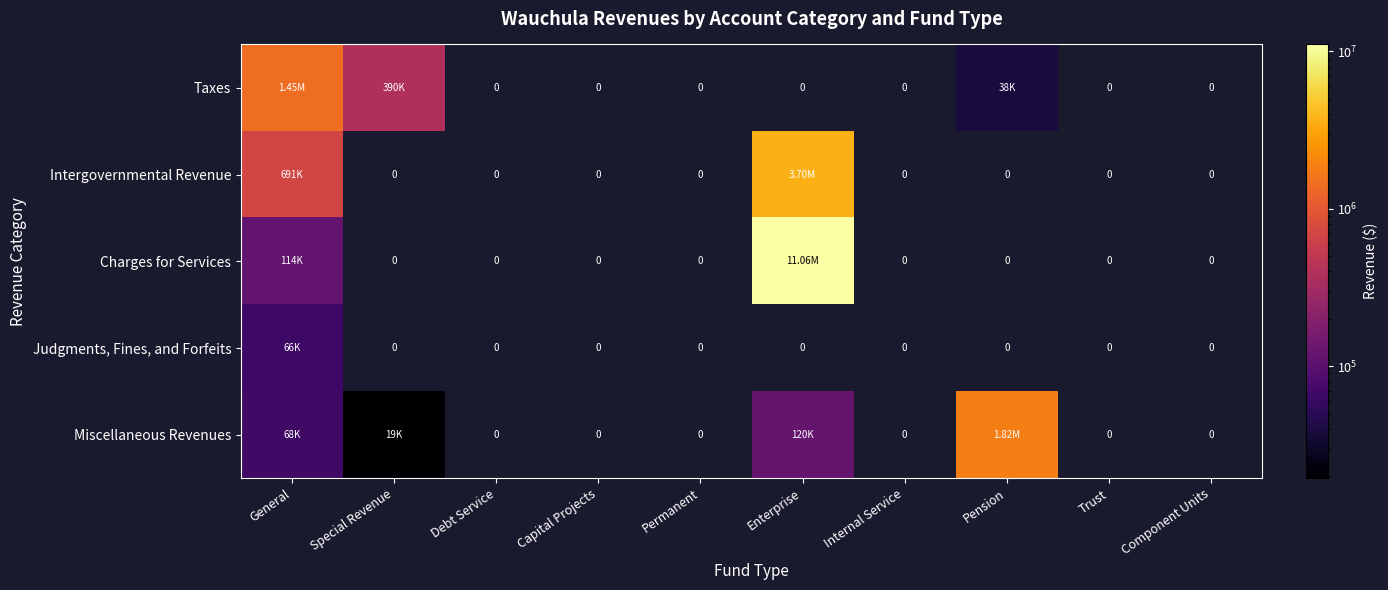

True or false: Miscellaneous Revenues has a value of 121012 at General.

False